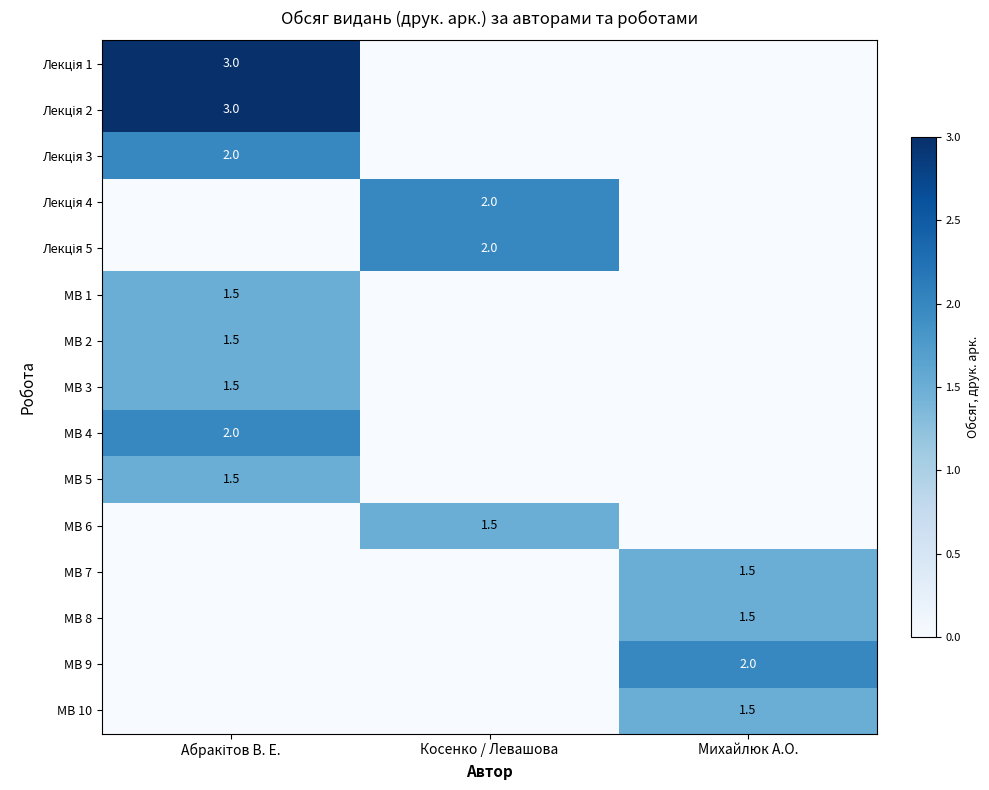

How many data points in МВ 7 are above 0?

1